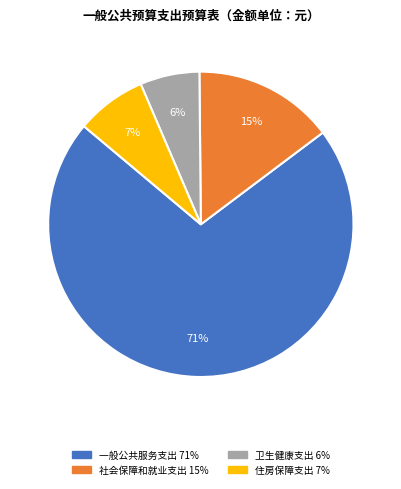

To the nearest percent, what is the combined percentage of 社会保障和就业支出 and 卫生健康支出?

21%